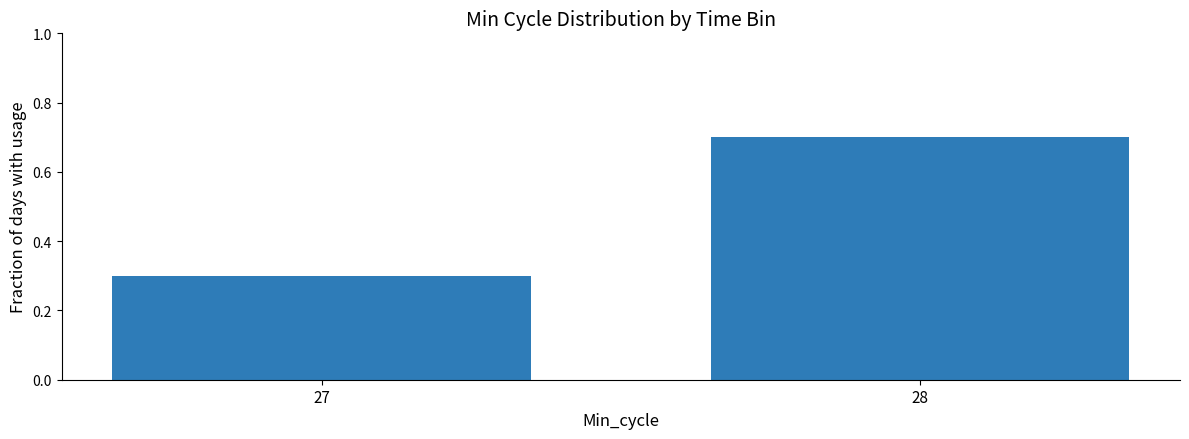

What is the minimum value shown in the chart?

0.3